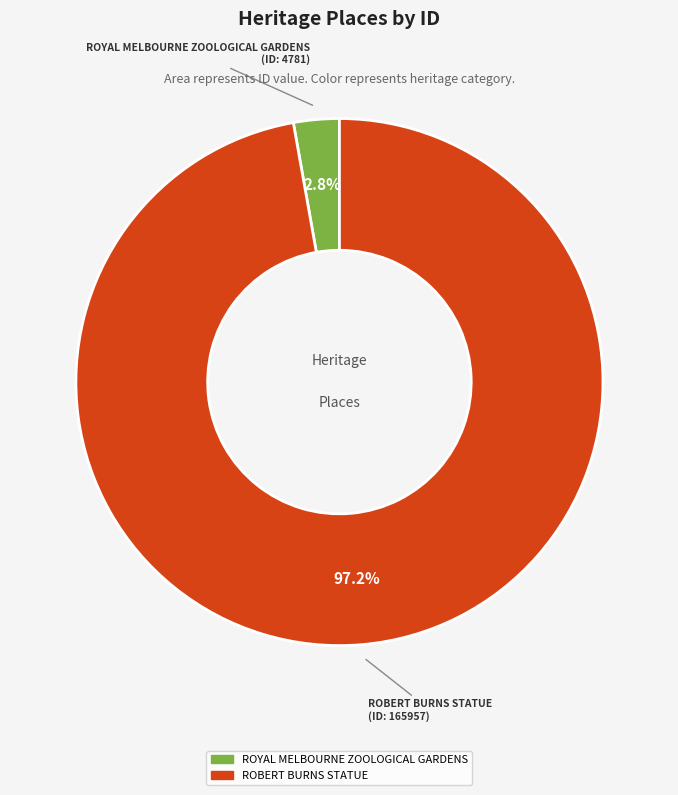

To the nearest percent, what percentage of the pie is ROBERT BURNS STATUE?

97%